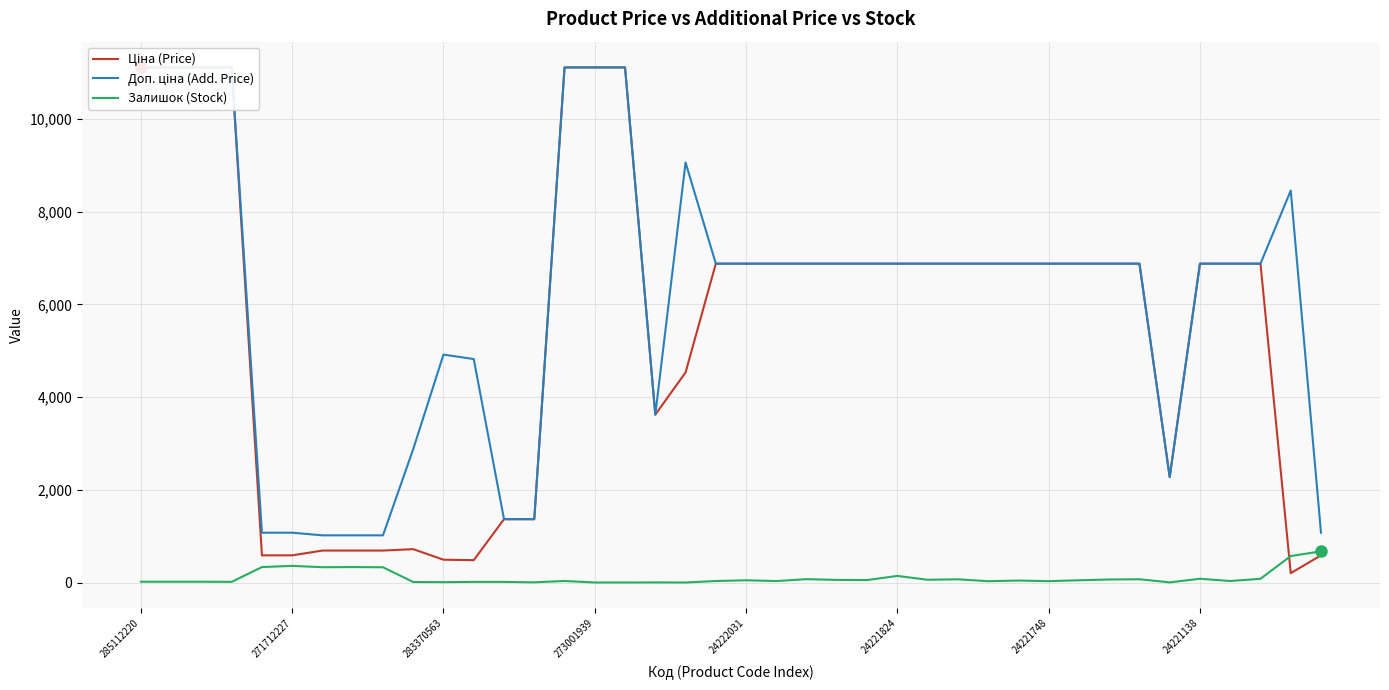

Is it true that Доп. ціна (Add. Price) equals 3715.0 at 18?

False